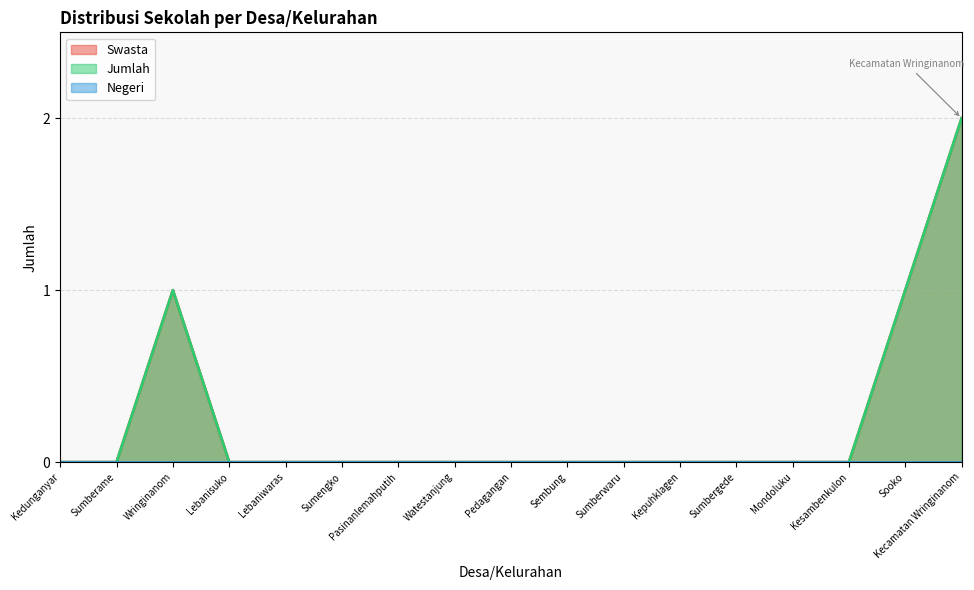

Reading left to right, transcribe all the data shown in this chart.

Swasta: Kedunganyar=0	Sumberame=0	Wringinanom=1	Lebanisuko=0	Lebaniwaras=0	Sumengko=0	Pasinanlemahputih=0	Watestanjung=0	Pedagangan=0	Sembung=0	Sumberwaru=0	Kepuhklagen=0	Sumbergede=0	Mondoluku=0	Kesambenkulon=0	Sooko=1	Kecamatan Wringinanom=2
Jumlah: Kedunganyar=0	Sumberame=0	Wringinanom=1	Lebanisuko=0	Lebaniwaras=0	Sumengko=0	Pasinanlemahputih=0	Watestanjung=0	Pedagangan=0	Sembung=0	Sumberwaru=0	Kepuhklagen=0	Sumbergede=0	Mondoluku=0	Kesambenkulon=0	Sooko=1	Kecamatan Wringinanom=2